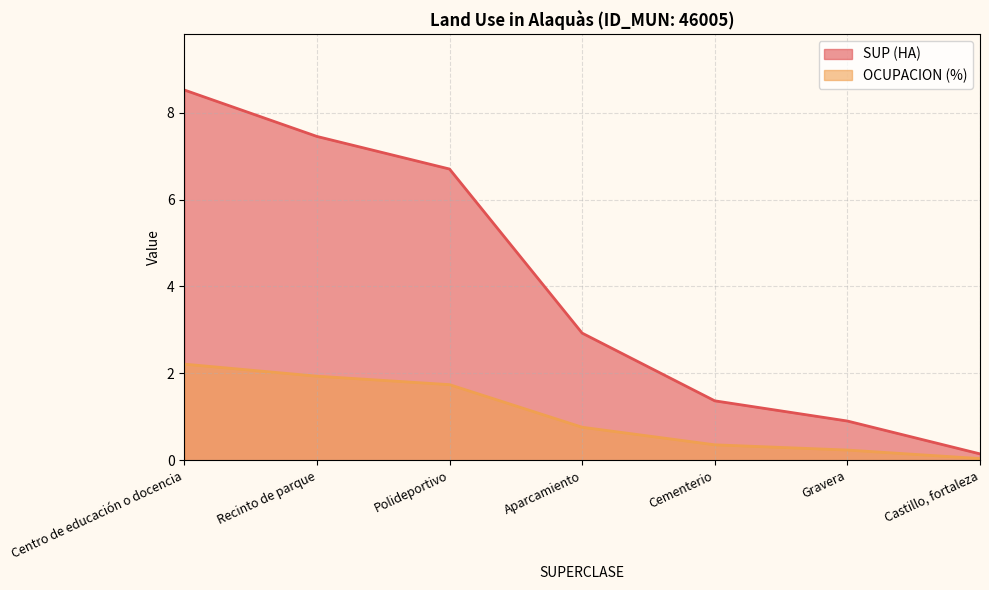

Read the OCUPACION (%) value at Centro de educación o docencia.

2.2